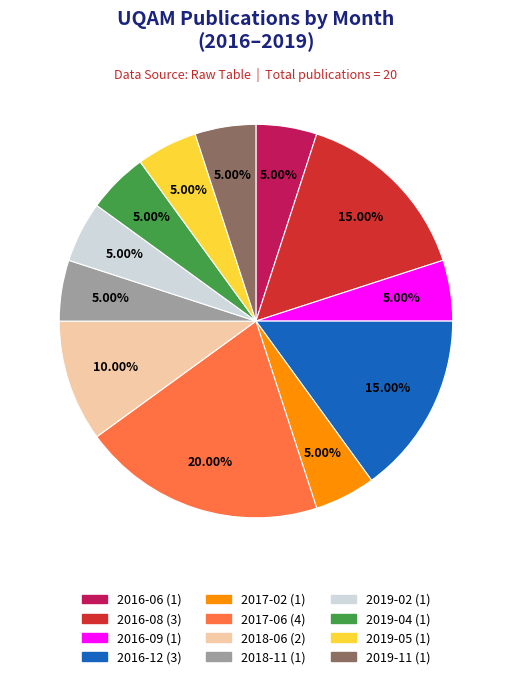

What percentage is NOT represented by 2017-02?

95.0%